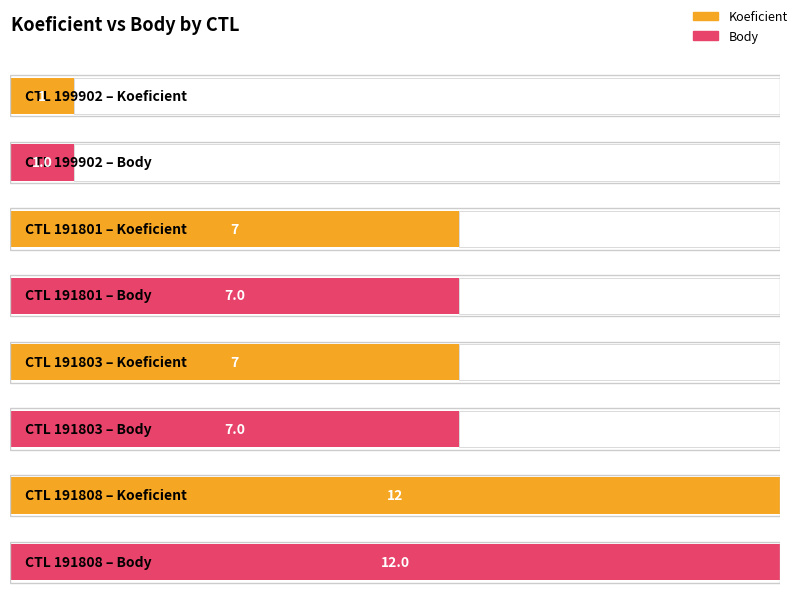

What position from the left is 199902?

1